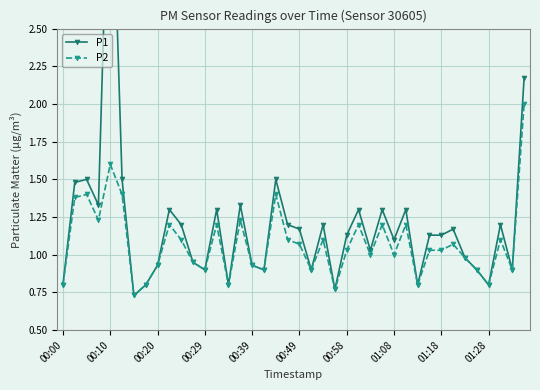

Count the number of data series in this chart.

2